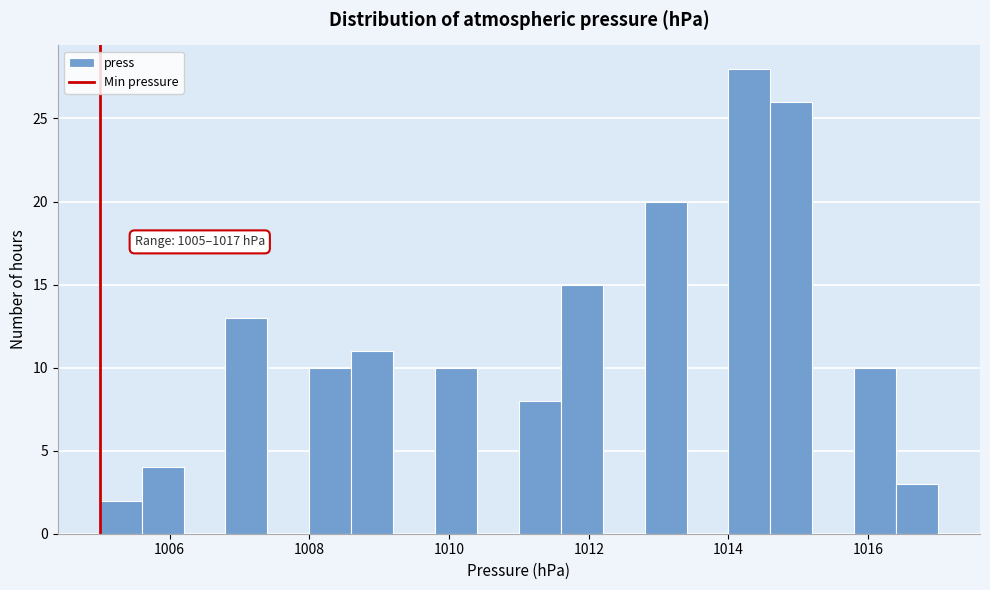

Read against the x-axis, roughly where is the centre of the tallest bar?

1014.4